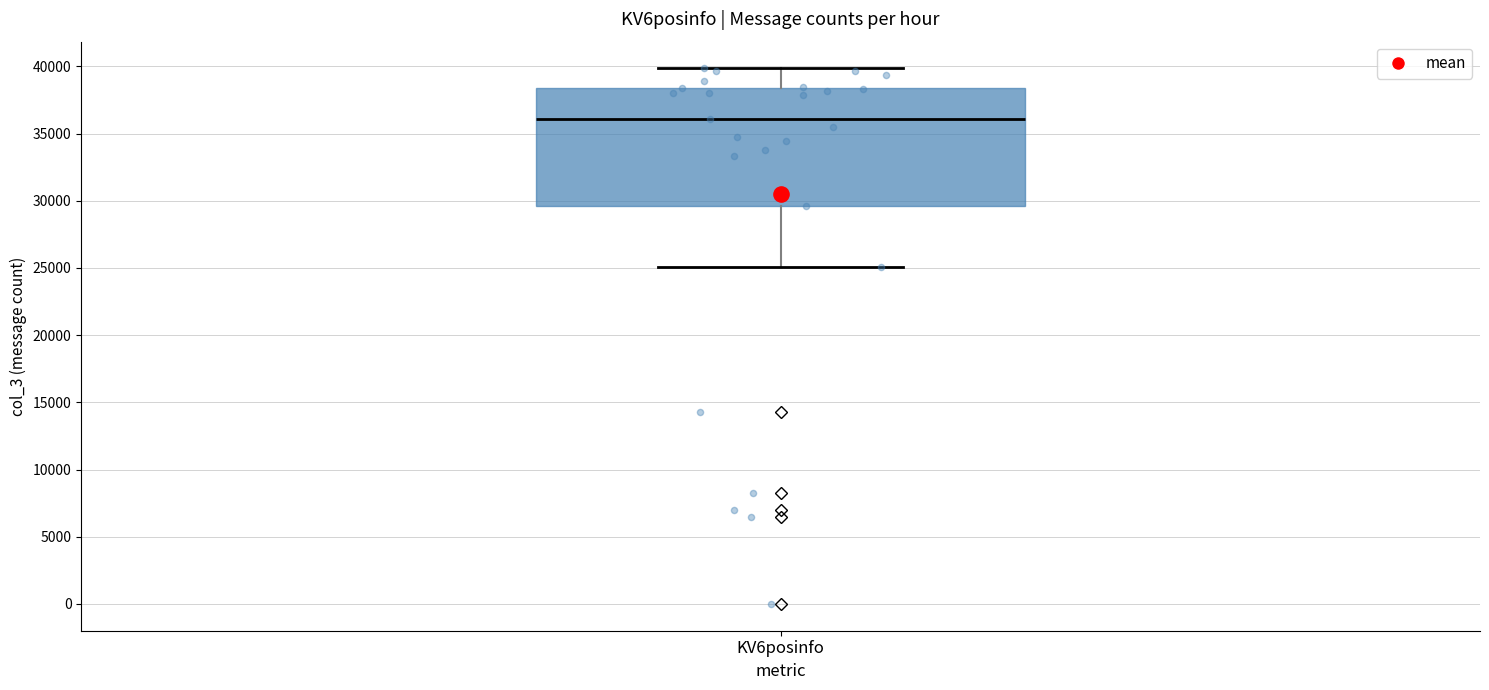

Read this box plot against the y-axis: the position of the median line, the range covered by the box, and the ends of both whiskers. The values are not printed on the chart, so give them approximately, as read against the axis.

median 36000, box 29500 to 38500, whiskers 25000 to 40000